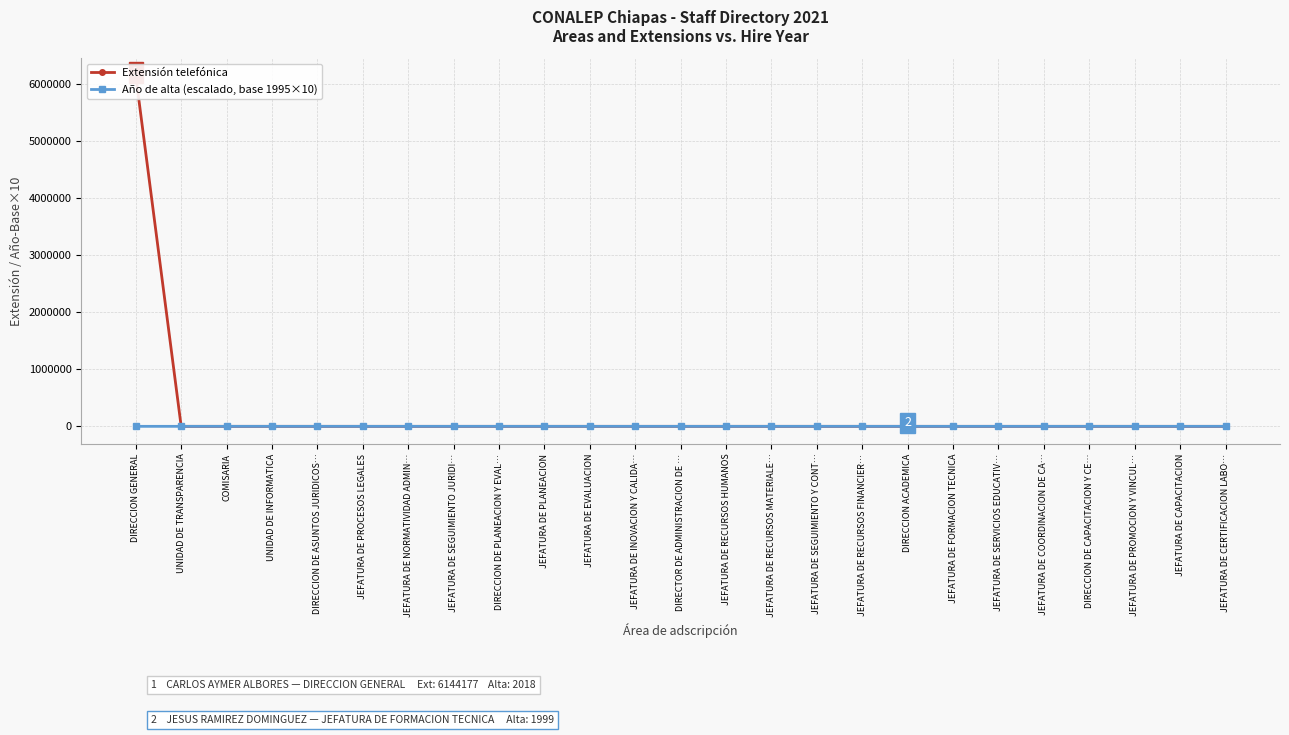

What value does the Extensión telefónica series have at DIRECCION DE PLANEACION Y EVAL…, to the nearest 50?

100